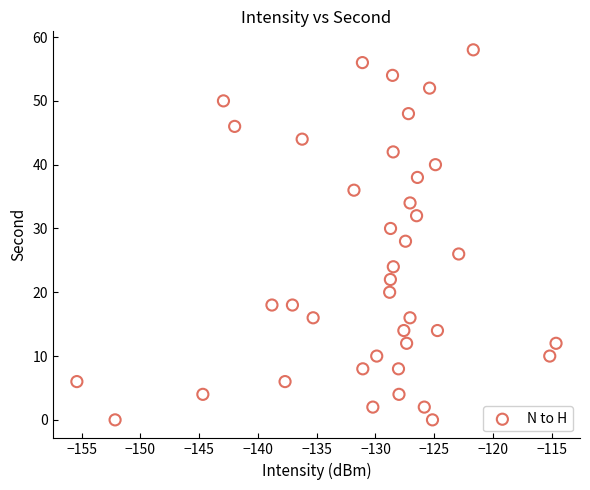

What is the range of Y values (max minus min)?

58